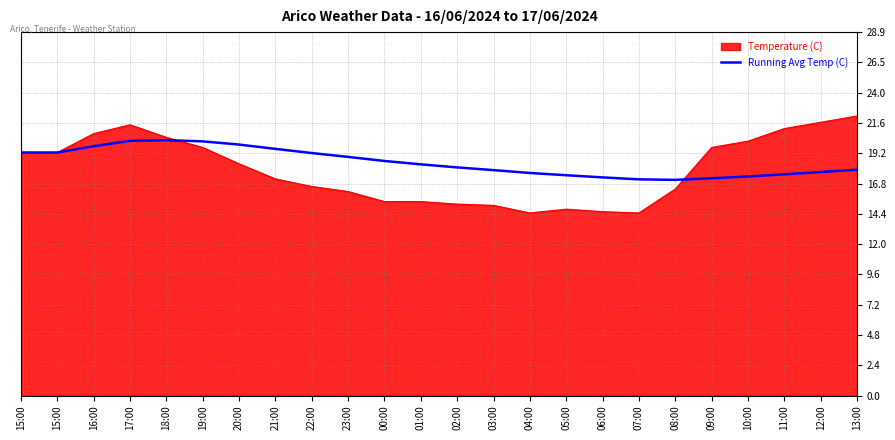

Does the chart have visible grid lines?

Yes